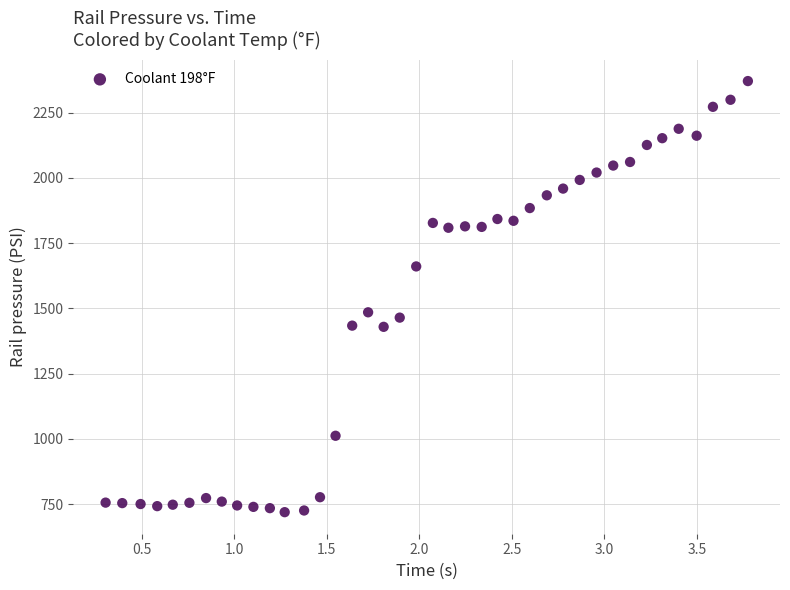

What Y value in the scatter plot is closest to 1545?

1485.0